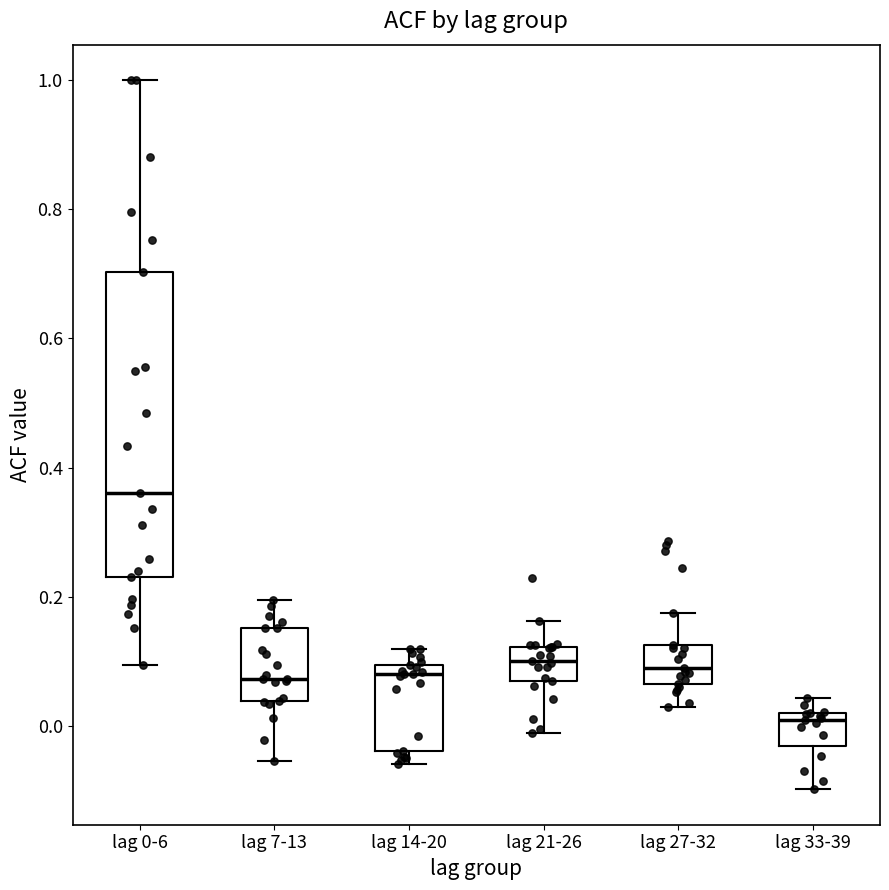

Which box has the highest median line?

lag 0-6